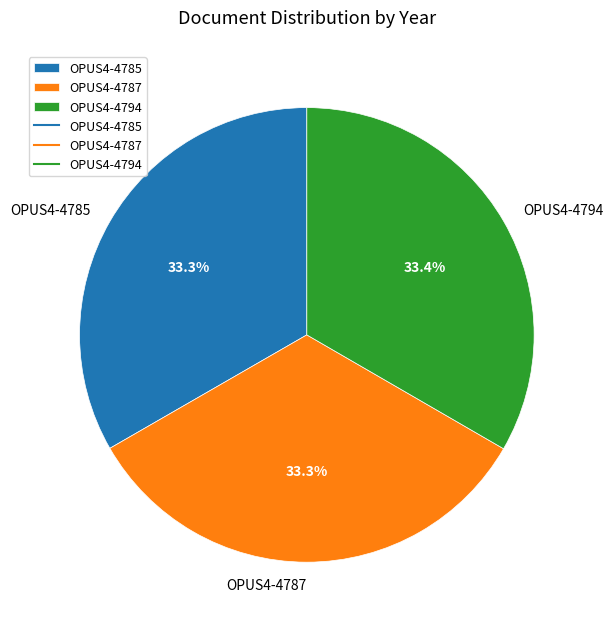

Is there a majority slice in this chart?

No